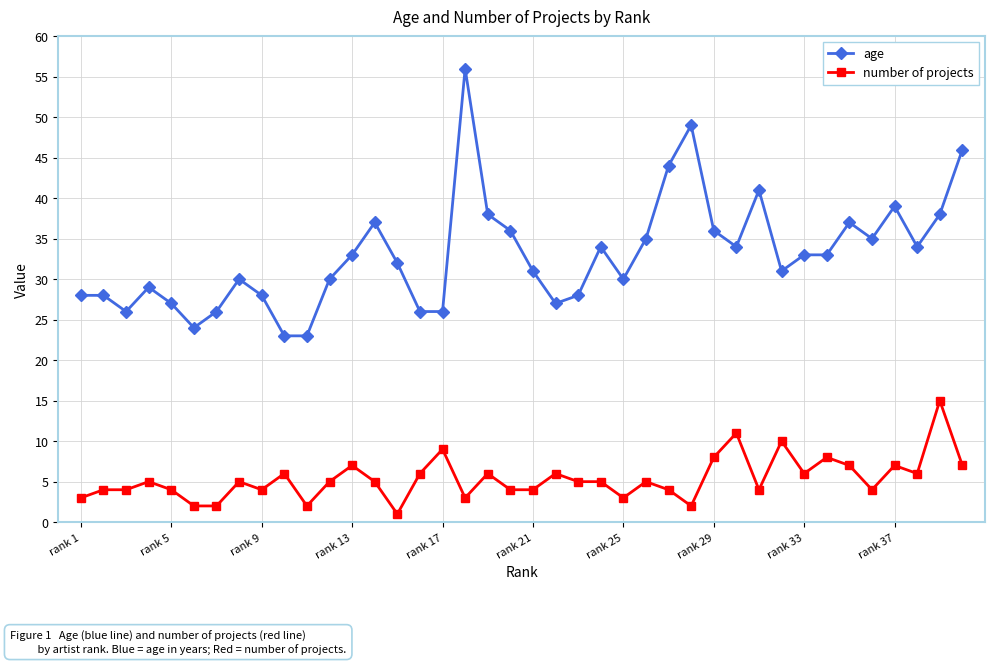

What is the average value of the number of projects series?

5